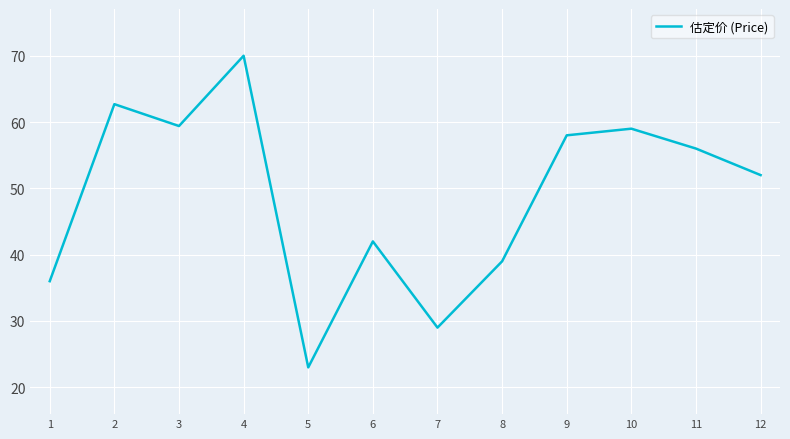

What is the ratio of the value at 4 to the value at 1?

1.9